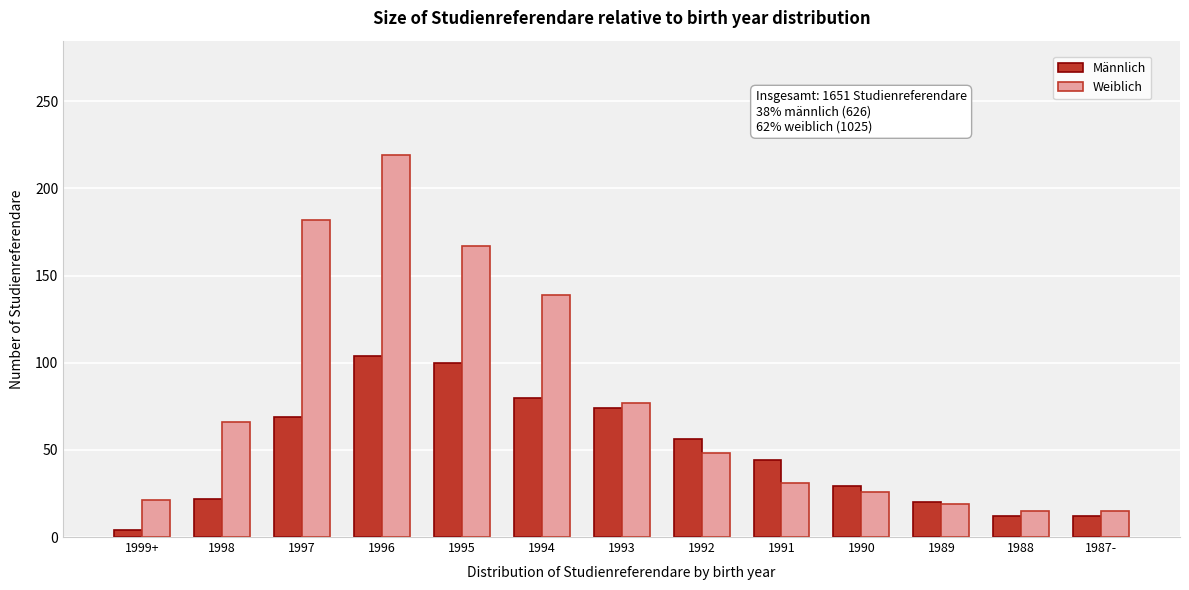

Reading left to right, what are all the values shown in this chart?

Männlich: 4	22	69	104	100	80	74	56	44	29	20	12	12
Weiblich: 21	66	182	219	167	139	77	48	31	26	19	15	15